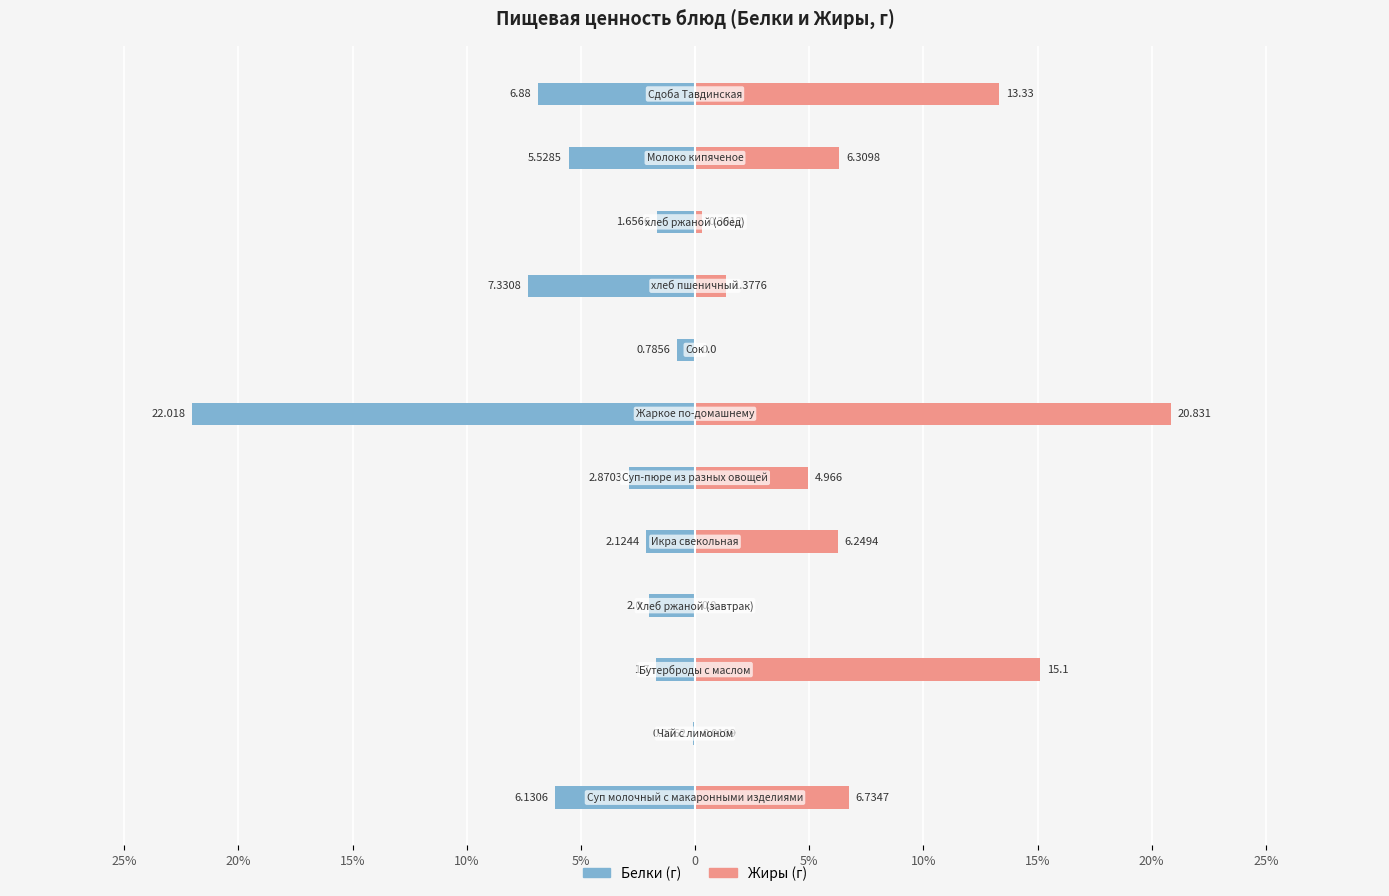

What is the smallest value displayed?

-22.0